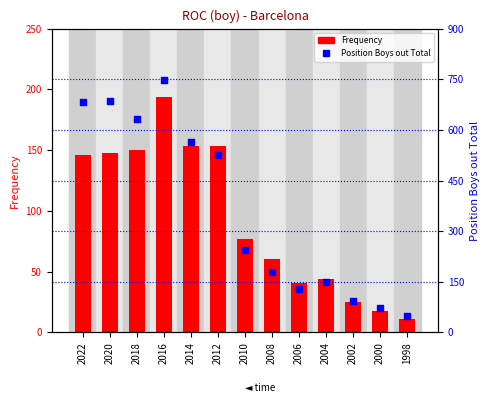

Which series has the largest Y range (max minus min)?

Position Boys out Total